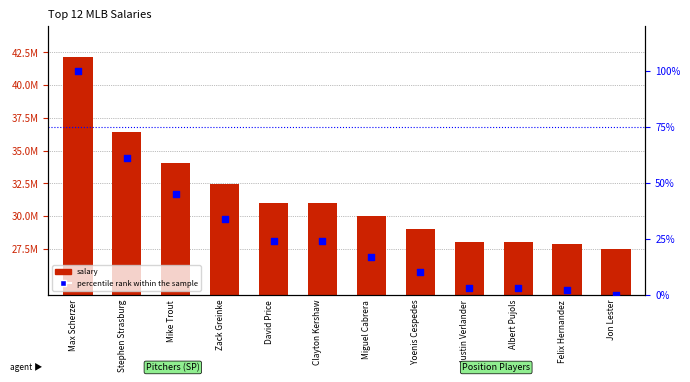

Which series contains the highest Y value?

salary